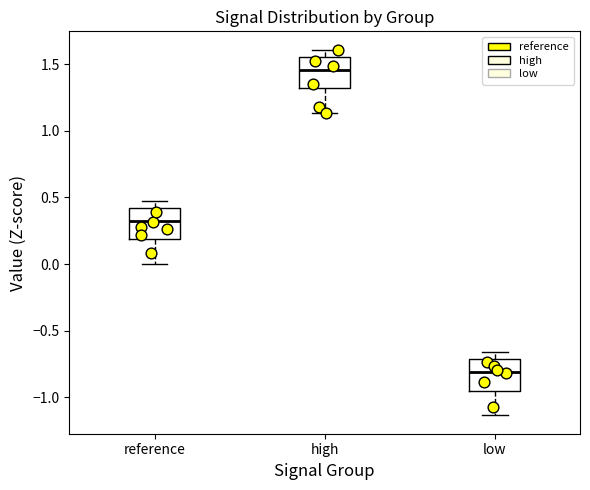

Reading left to right, read every box against the y-axis: the position of its median line, the range the box covers, and the ends of its whiskers. The values are not printed on the chart, so give them approximately, as read against the axis.

reference: median 0.30, box 0.20 to 0.40, whiskers 0.00 to 0.50
high: median 1.45, box 1.30 to 1.55, whiskers 1.15 to 1.60
low: median -0.80, box -0.95 to -0.70, whiskers -1.15 to -0.65